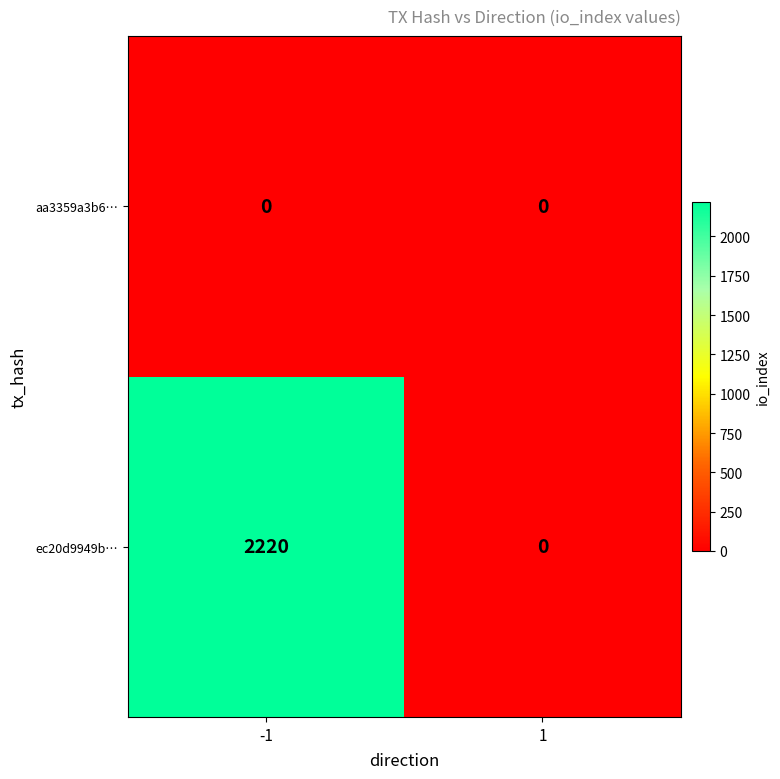

What is the greatest value displayed?

2220